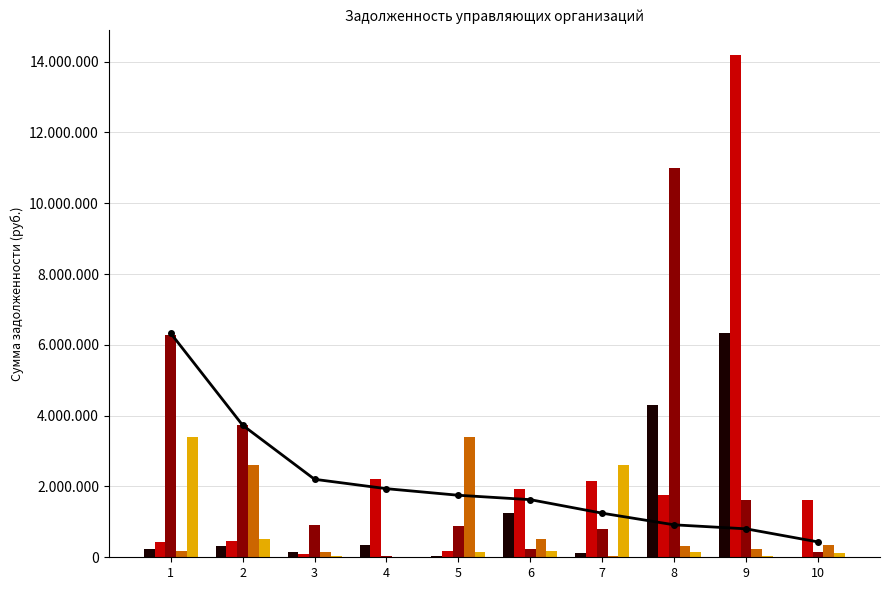

What is the value of the ТСЖ и ЖСК bar at the 1st from the left?

231120.5